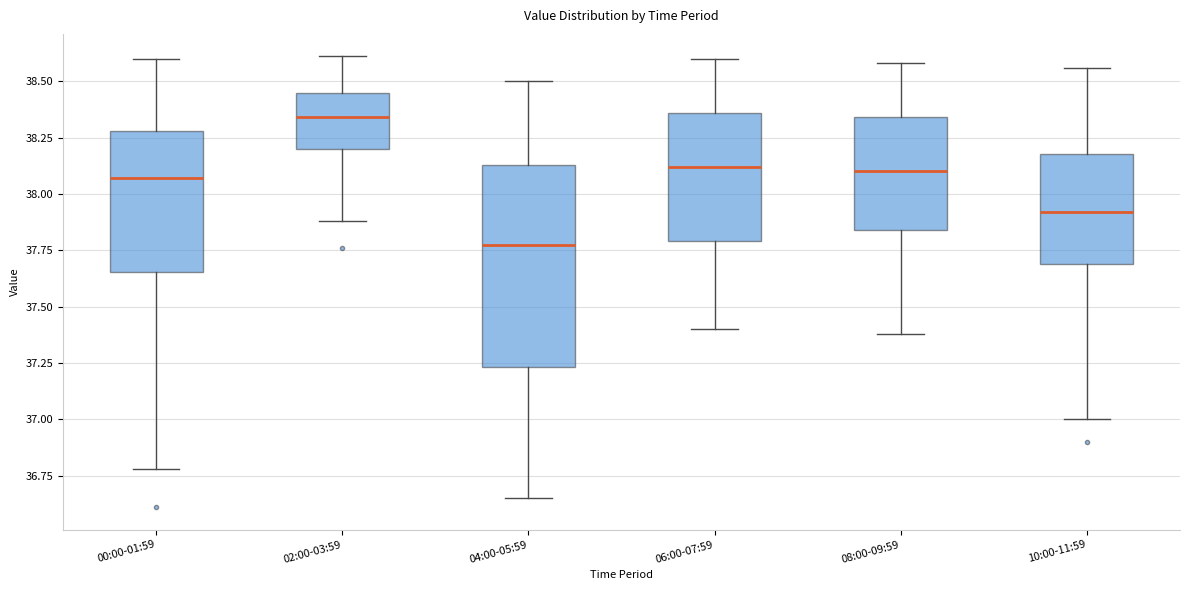

Reading left to right, read every box against the y-axis: the position of its median line, the range the box covers, and the ends of its whiskers. The values are not printed on the chart, so give them approximately, as read against the axis.

00:00-01:59: median 38.05, box 37.65 to 38.30, whiskers 36.80 to 38.60
02:00-03:59: median 38.35, box 38.20 to 38.45, whiskers 37.90 to 38.60
04:00-05:59: median 37.80, box 37.25 to 38.15, whiskers 36.65 to 38.50
06:00-07:59: median 38.10, box 37.80 to 38.35, whiskers 37.40 to 38.60
08:00-09:59: median 38.10, box 37.85 to 38.35, whiskers 37.40 to 38.60
10:00-11:59: median 37.90, box 37.70 to 38.20, whiskers 37.00 to 38.55